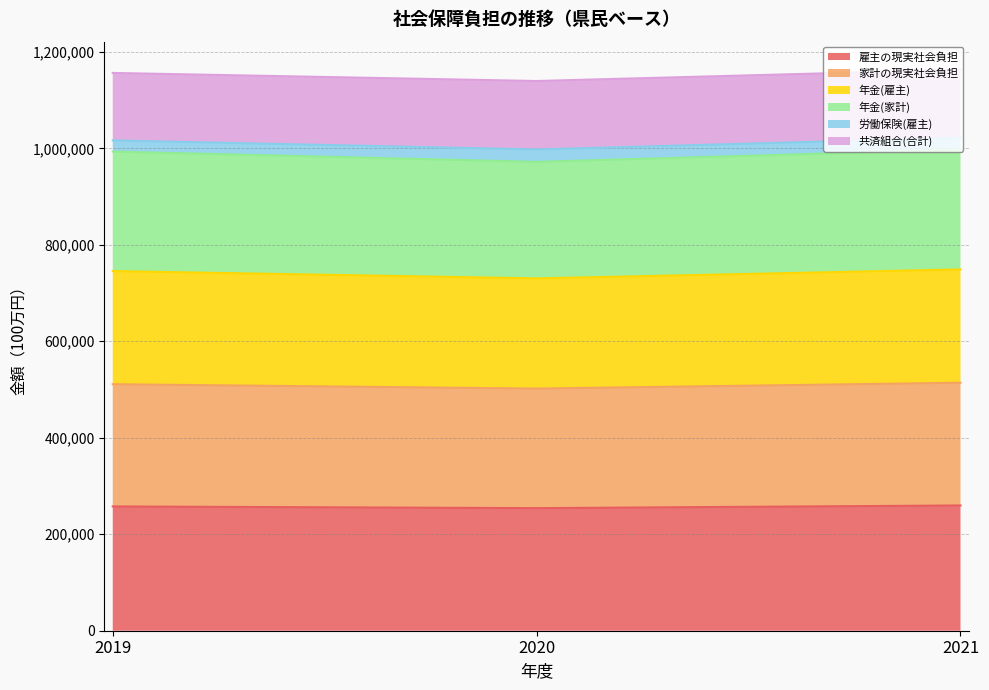

What is the lowest value of the 雇主の現実社会負担 series?

254094